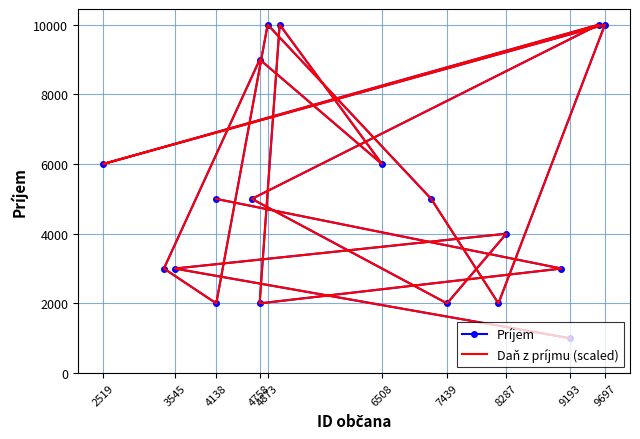

Does the chart have visible grid lines?

Yes